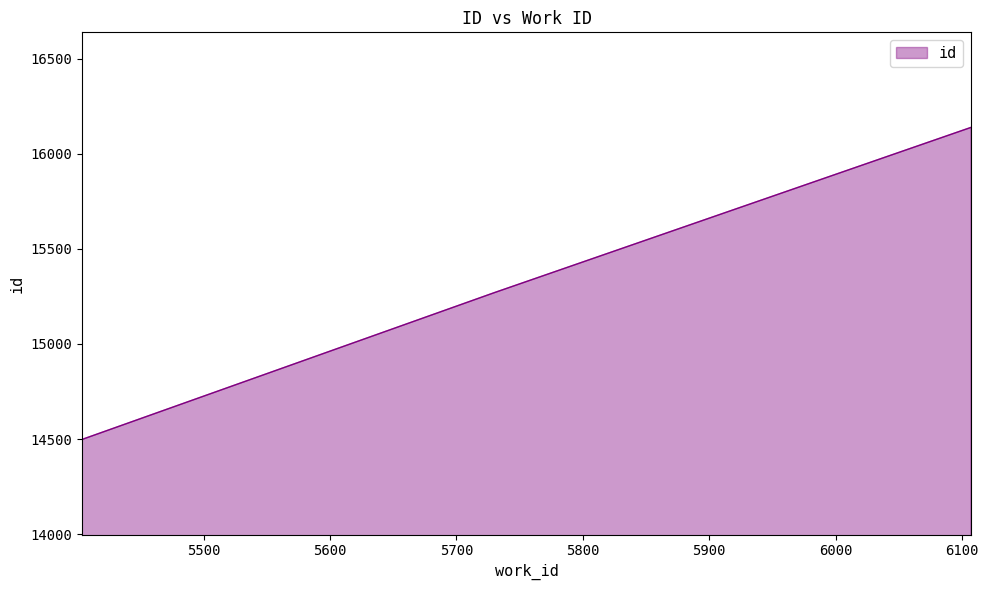

What is the maximum value shown in the chart?

16139